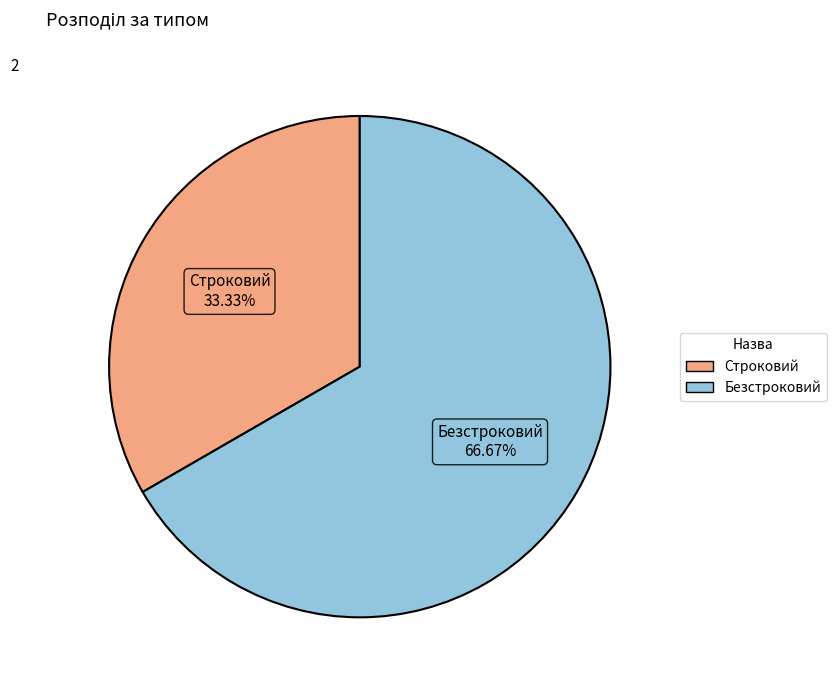

Which category accounts for the majority?

Безстроковий